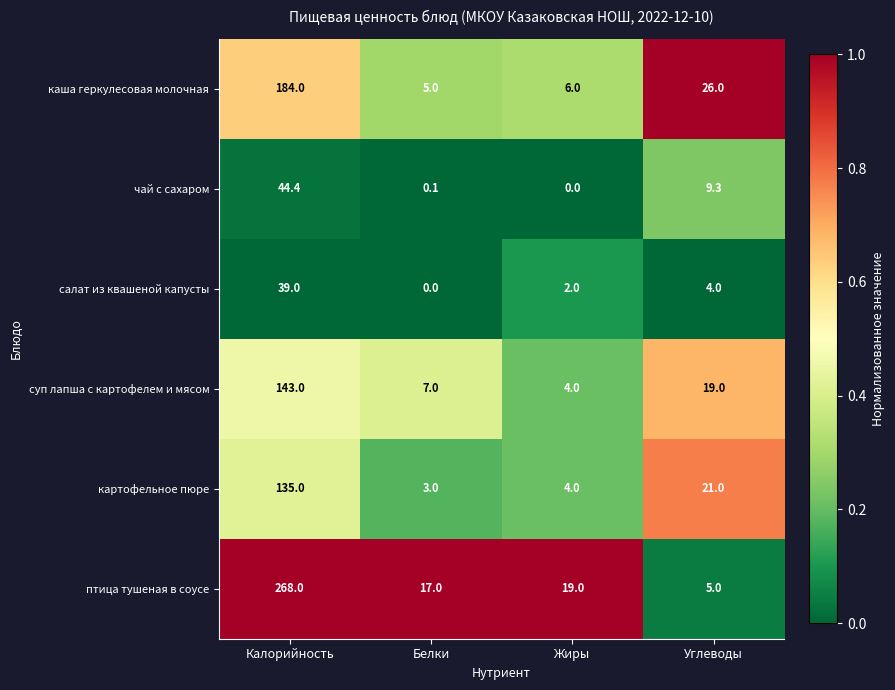

At Белки, list the series in order from largest to smallest.

птица тушеная в соусе, суп лапша с картофелем и мясом, каша геркулесовая молочная, картофельное пюре, чай с сахаром, салат из квашеной капусты